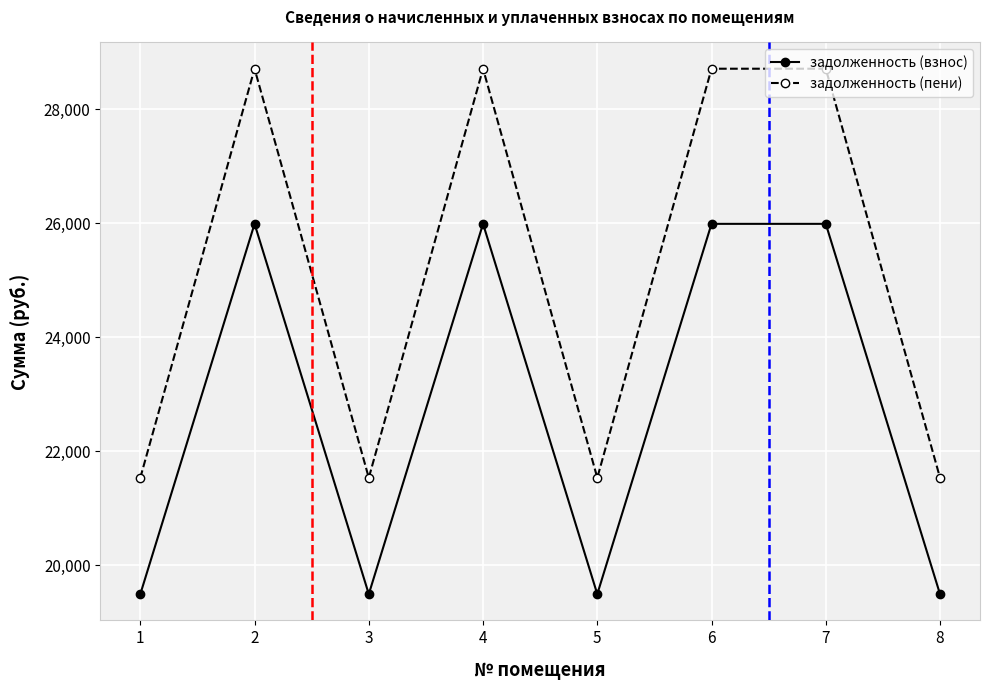

Between 6 and 8, which series saw the biggest shift?

задолженность (пени)